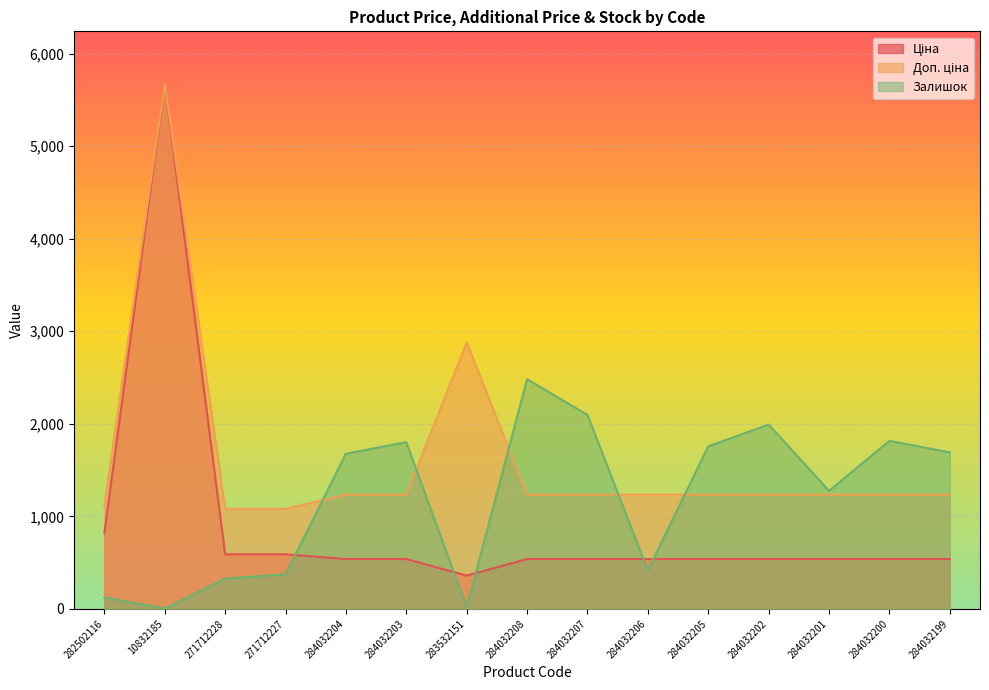

At which category does Доп. ціна reach its first local peak?

10832185